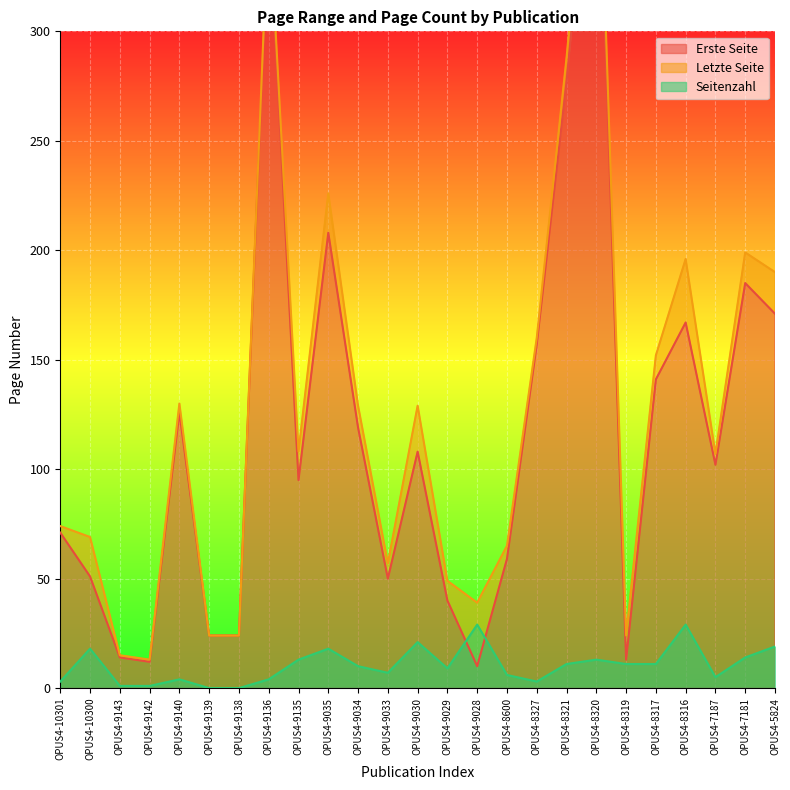

What are all the series names shown in the legend?

Erste Seite, Letzte Seite, Seitenzahl